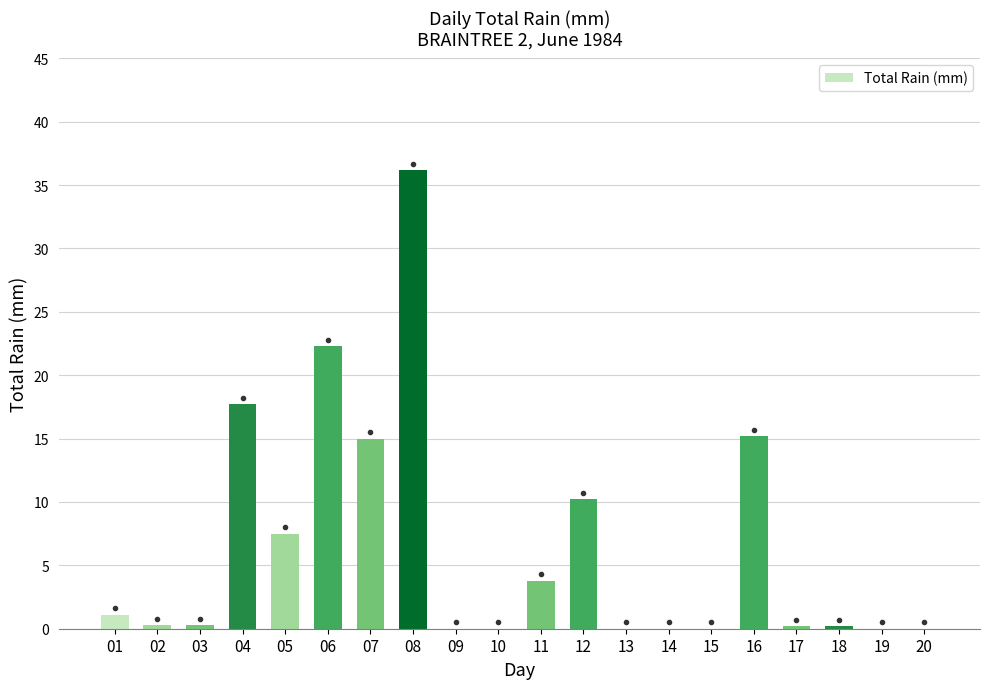

What is the change in value from 01 to 08?

+35.1